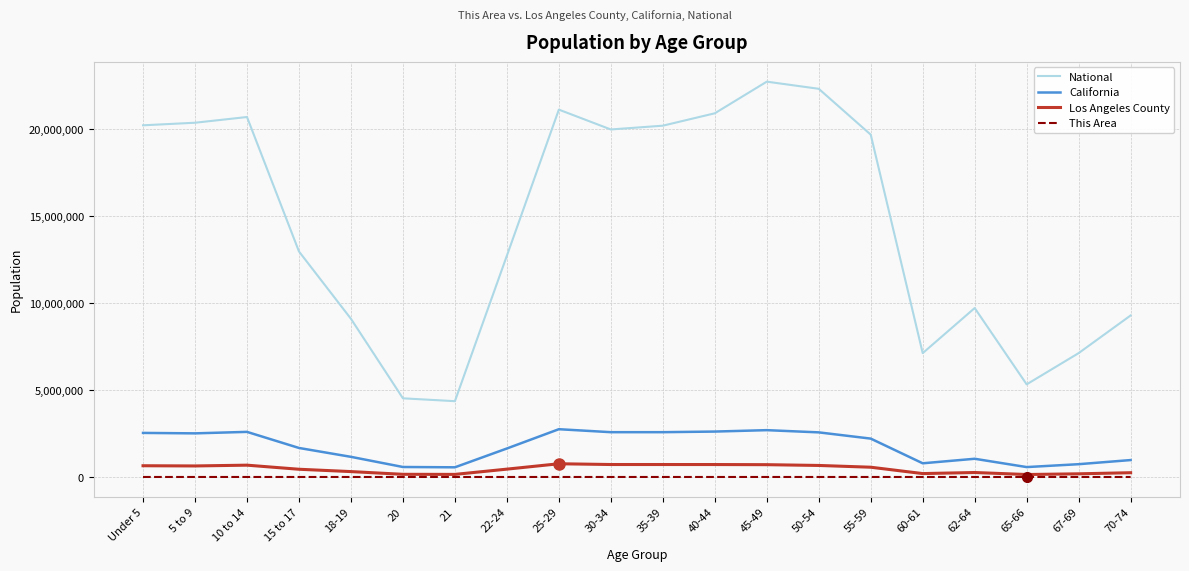

The value of This Area at 15 to 17 is 200. True or false?

True